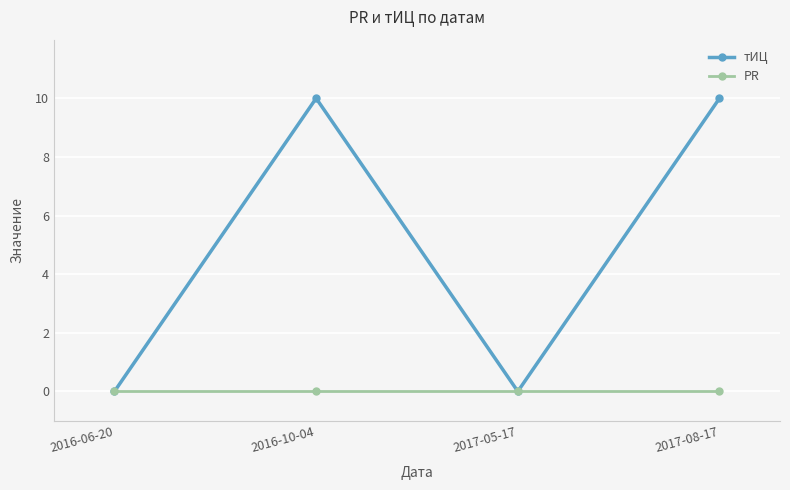

Reading left to right, what are all the values shown in this chart?

тИЦ: 2016-06-20=0	2016-10-04=10	2017-05-17=0	2017-08-17=10
PR: 2016-06-20=0	2016-10-04=0	2017-05-17=0	2017-08-17=0